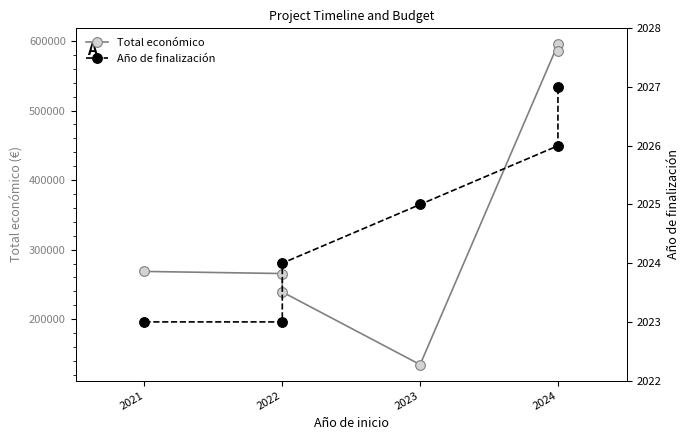

Is it true that Total económico equals 268630 at 2021?

True